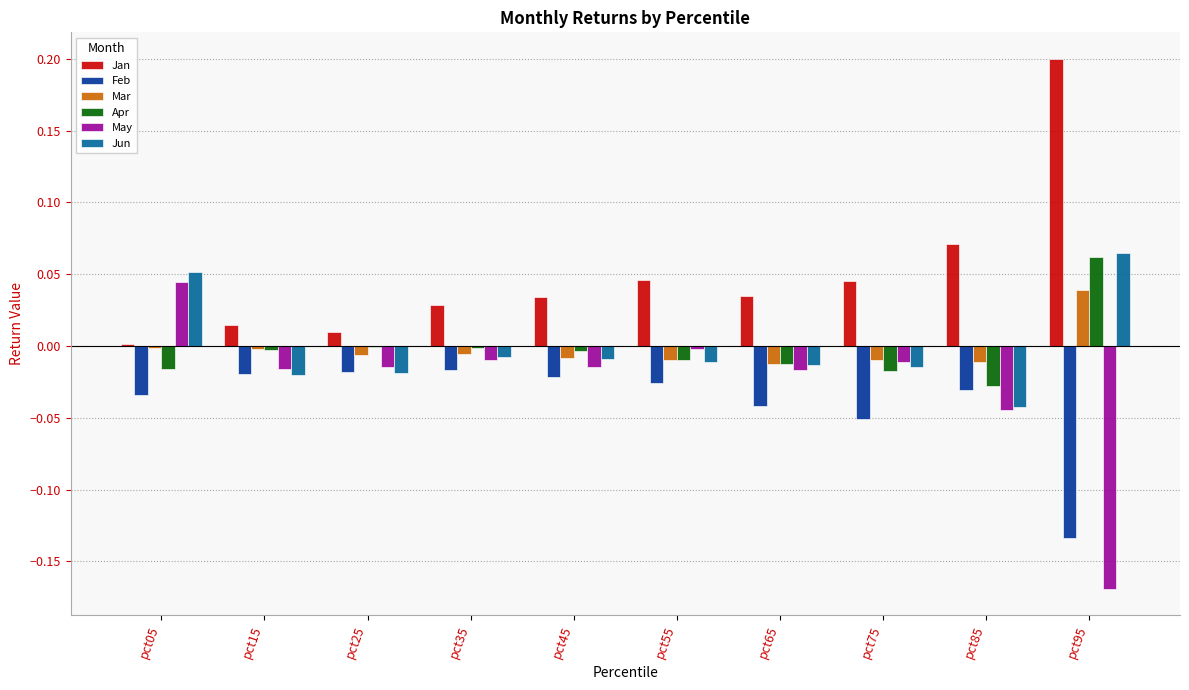

How many groups of bars are there?

10